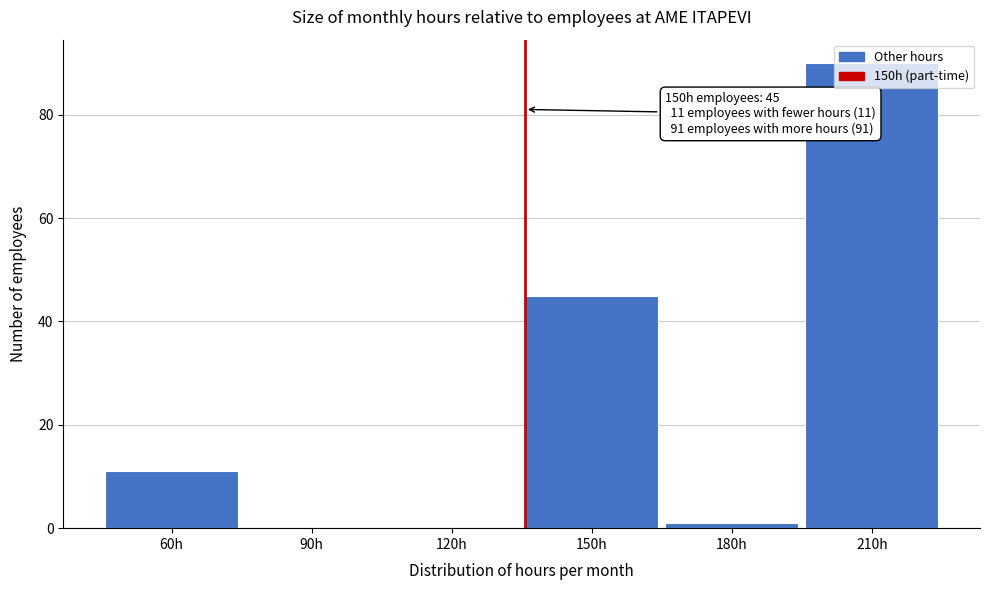

Which label corresponds to the largest value in the chart?

210h